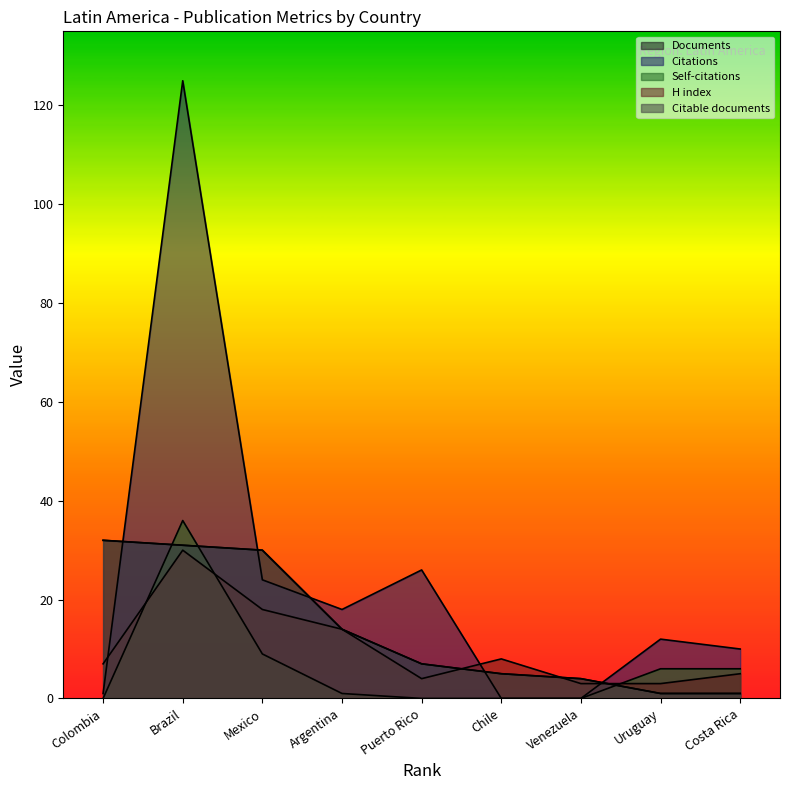

The value of Documents at Brazil is 31. True or false?

True